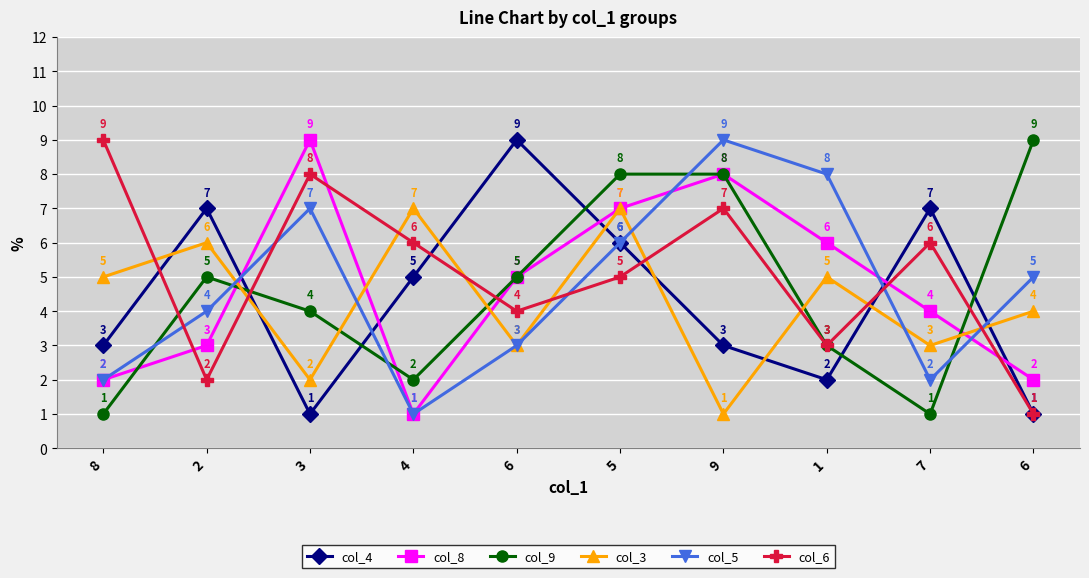

Is this an area chart (filled region under the line)?

No